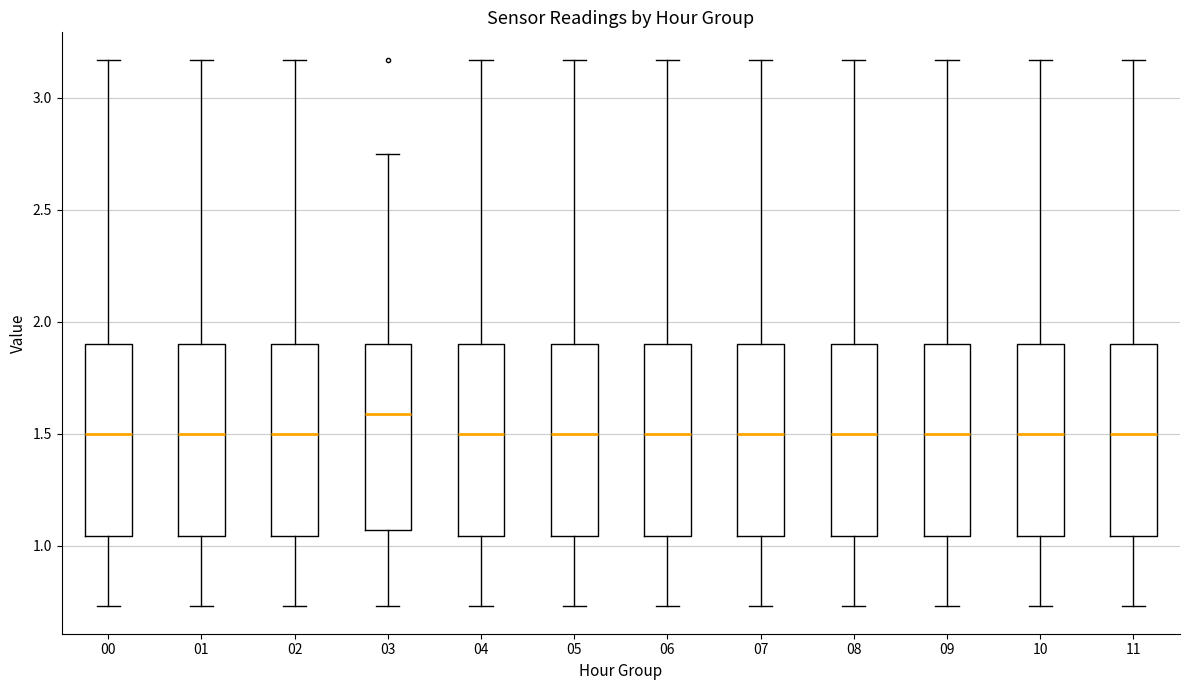

Which box's median line is the highest?

03